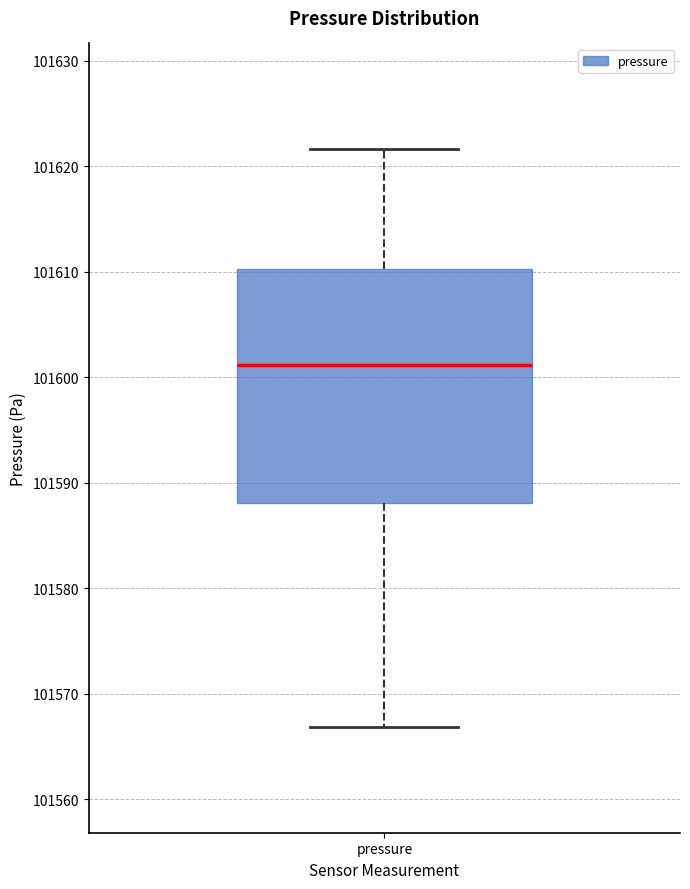

Read this box plot against the y-axis: the position of the median line, the range covered by the box, and the ends of both whiskers. The values are not printed on the chart, so give them approximately, as read against the axis.

median 101601, box 101588 to 101610, whiskers 101567 to 101622